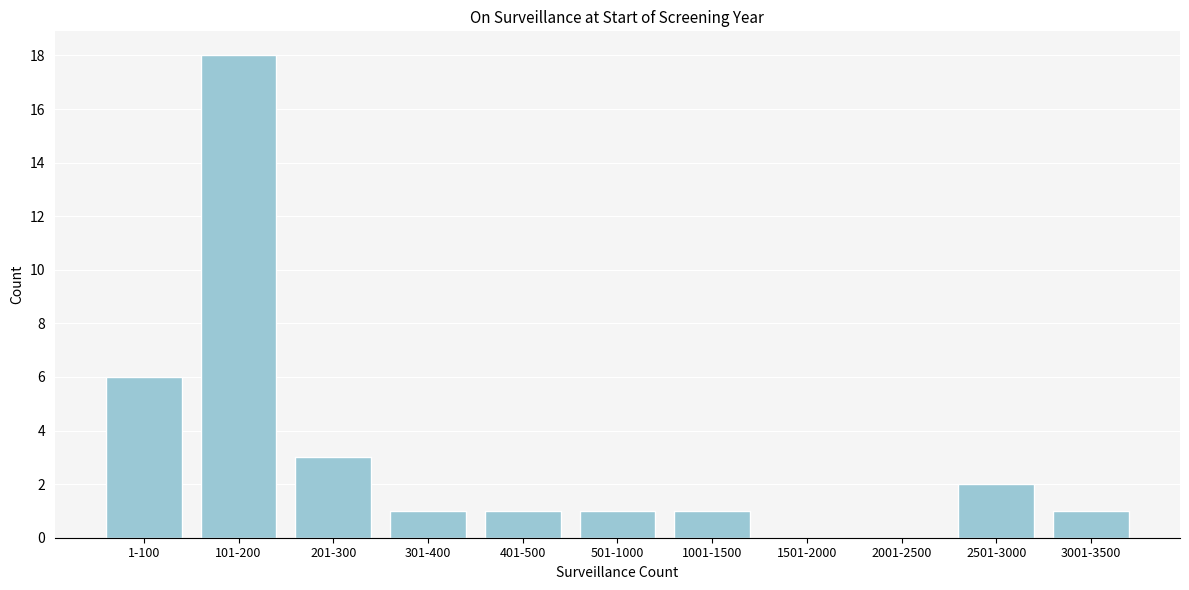

Reading right to left, transcribe all the data shown in this chart.

3001-3500=1	2501-3000=2	2001-2500=0	1501-2000=0	1001-1500=1	501-1000=1	401-500=1	301-400=1	201-300=3	101-200=18	1-100=6